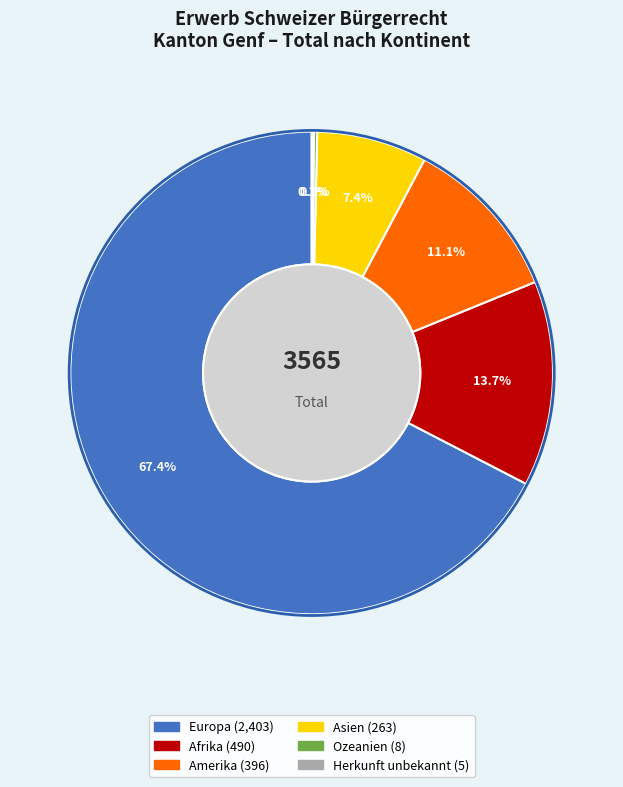

The Asien slice represents 2% of the pie. True or false?

False